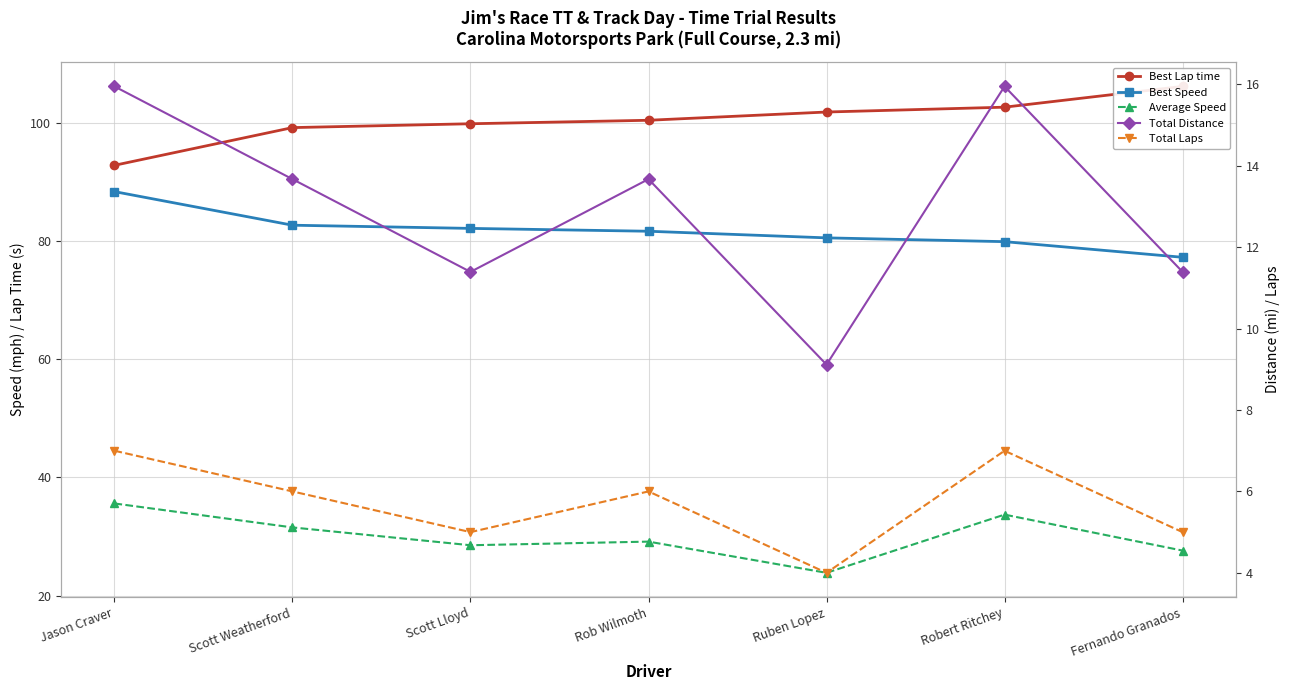

What is the label of the 1st point from the left?

Jason Craver